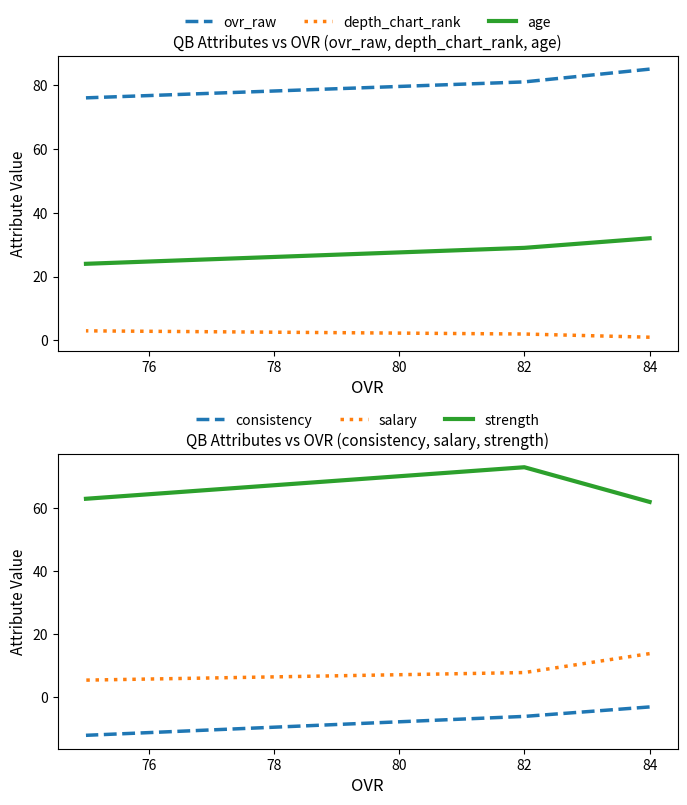

What is the total value across all series at 78?

159.5